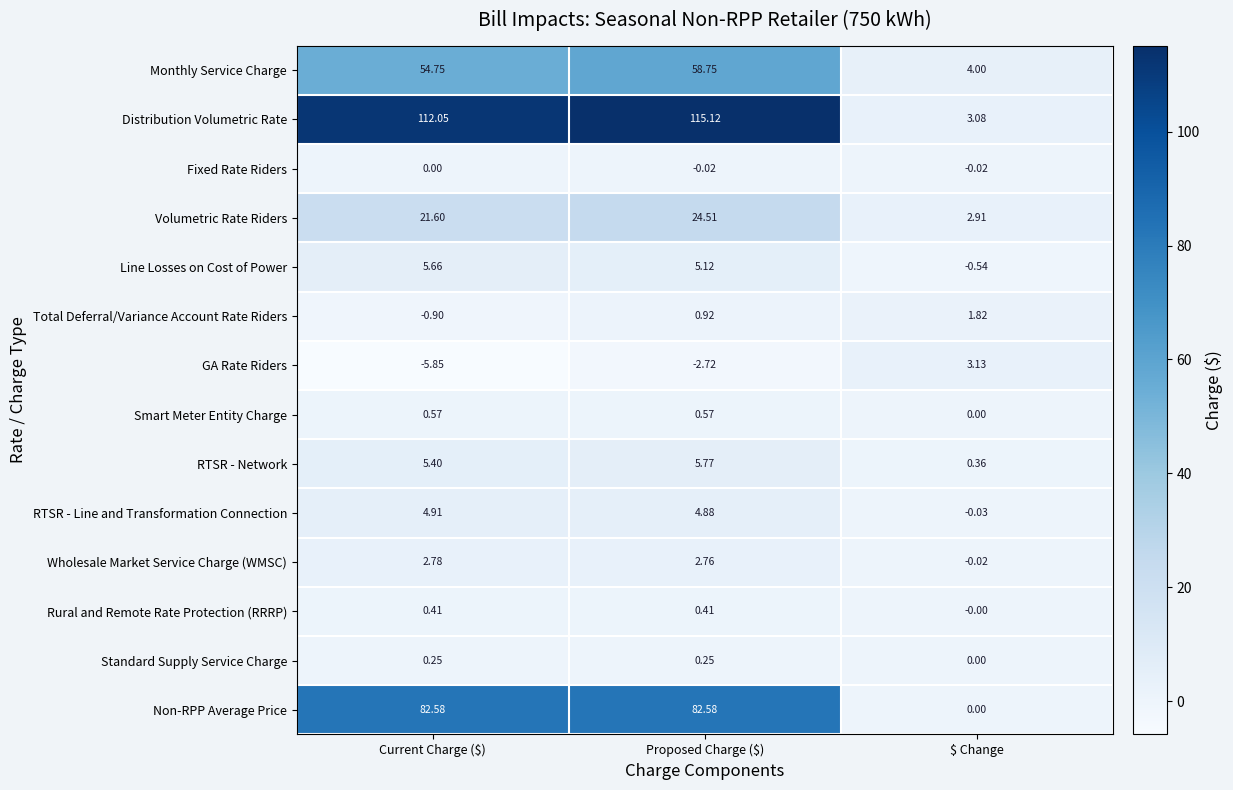

At which label is Monthly Service Charge closest to 31?

Current Charge ($)